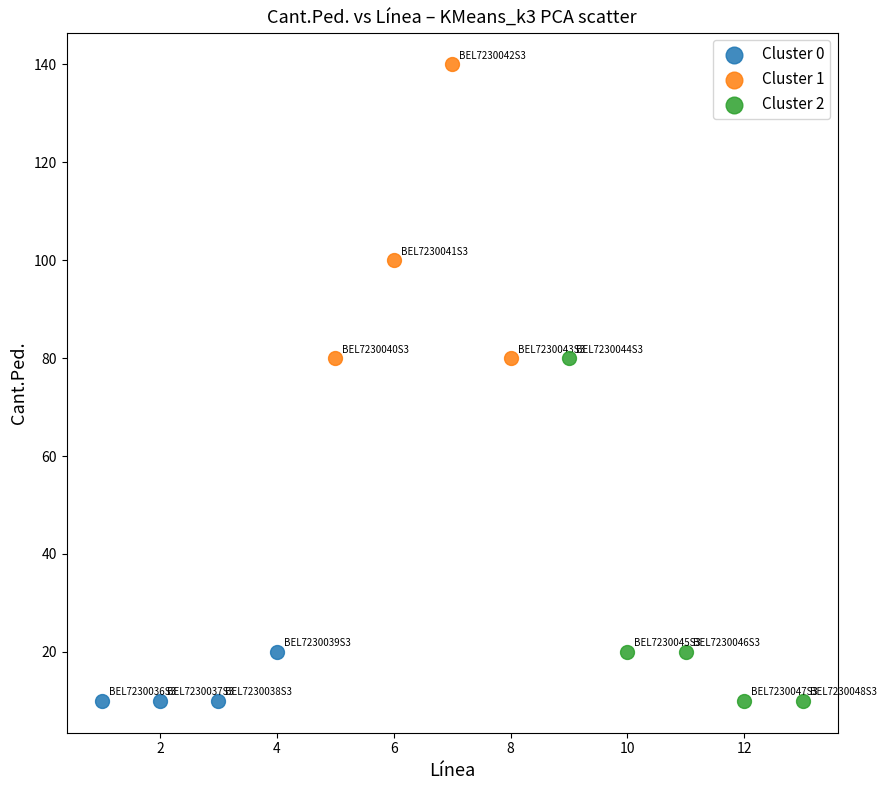

Which series reaches the maximum Y coordinate?

Cluster 1